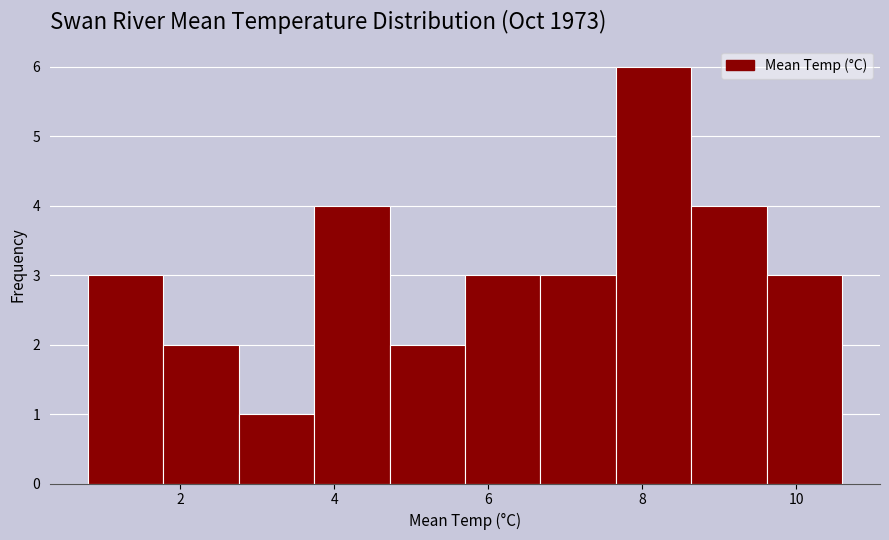

How tall is the bar that spans 5.70 to 6.68 on the x-axis? Neither the bar edges nor the heights are printed on the chart, so give them approximately, as read against the axes.

3